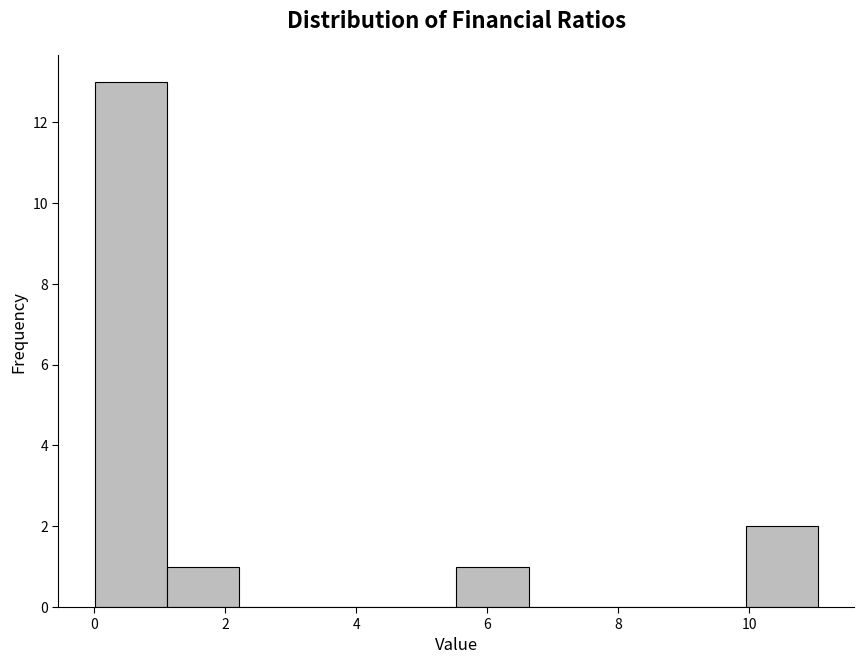

Over which range of the x-axis is the bar tallest?

0.0 to 1.2